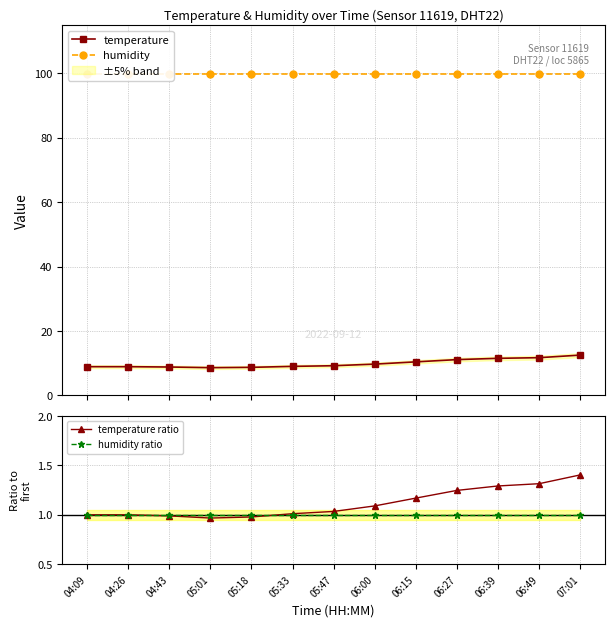

Which has a higher value, 06:15 or 07:01?

07:01